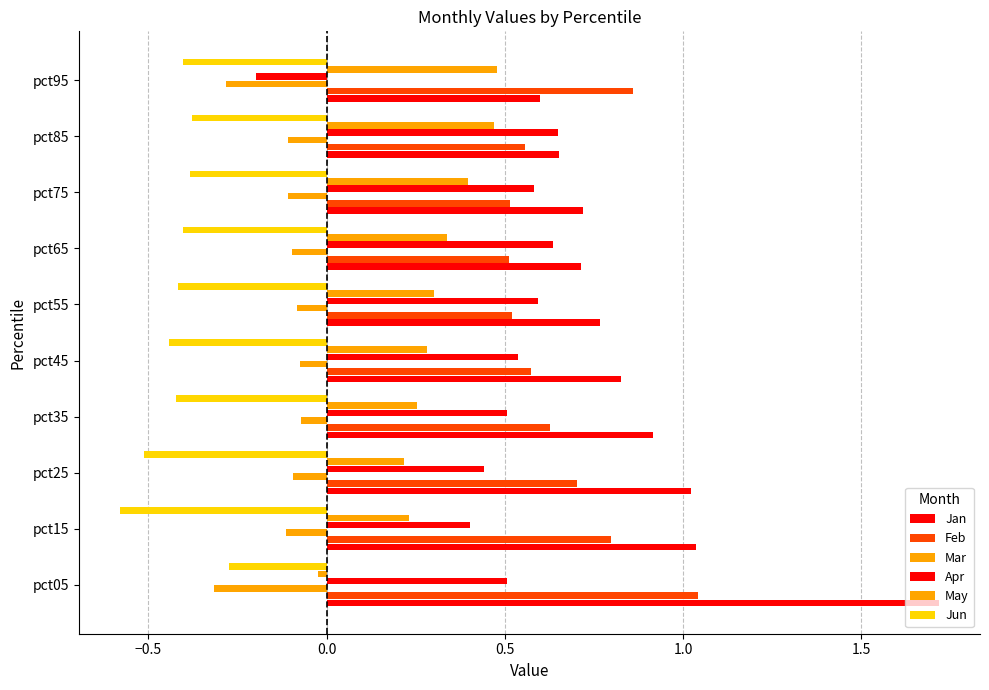

Count the number of categories in the chart.

10